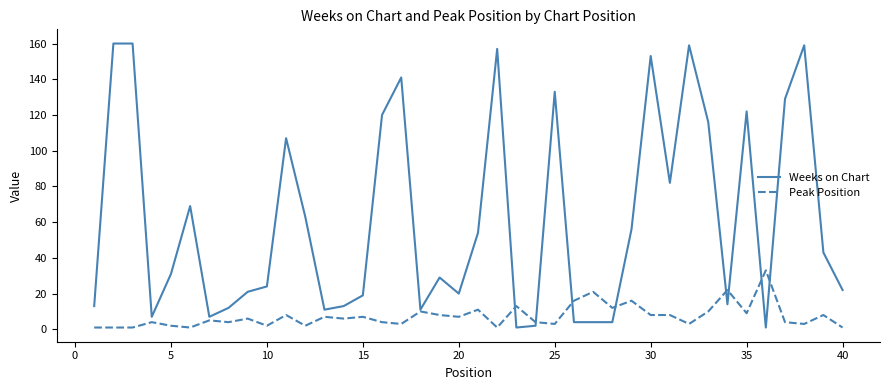

Rank the series by their maximum value, from highest to lowest.

Weeks on Chart, Peak Position